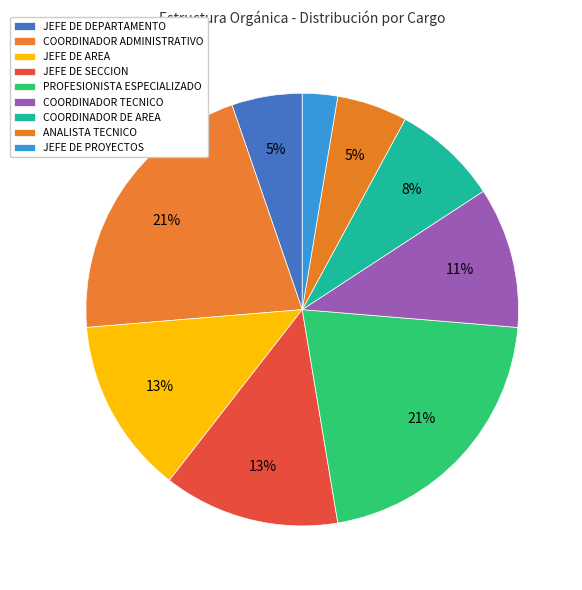

What percentage is the PROFESIONISTA ESPECIALIZADO slice, to the nearest percent?

21%